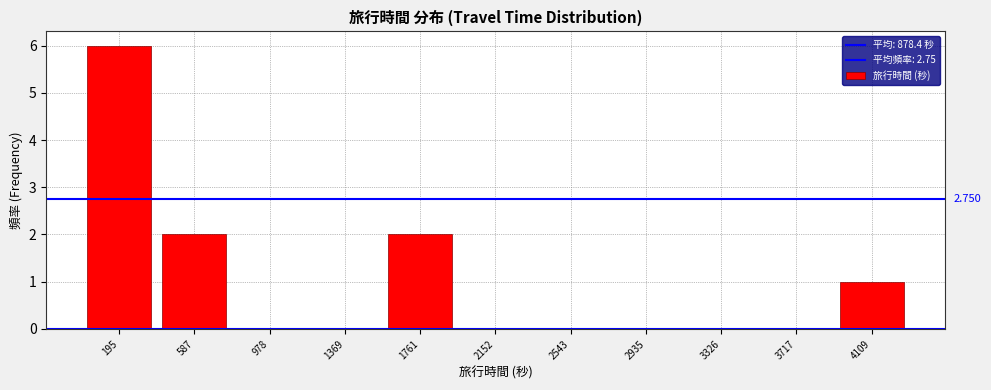

Over which range of the x-axis is the bar tallest?

0 to 400